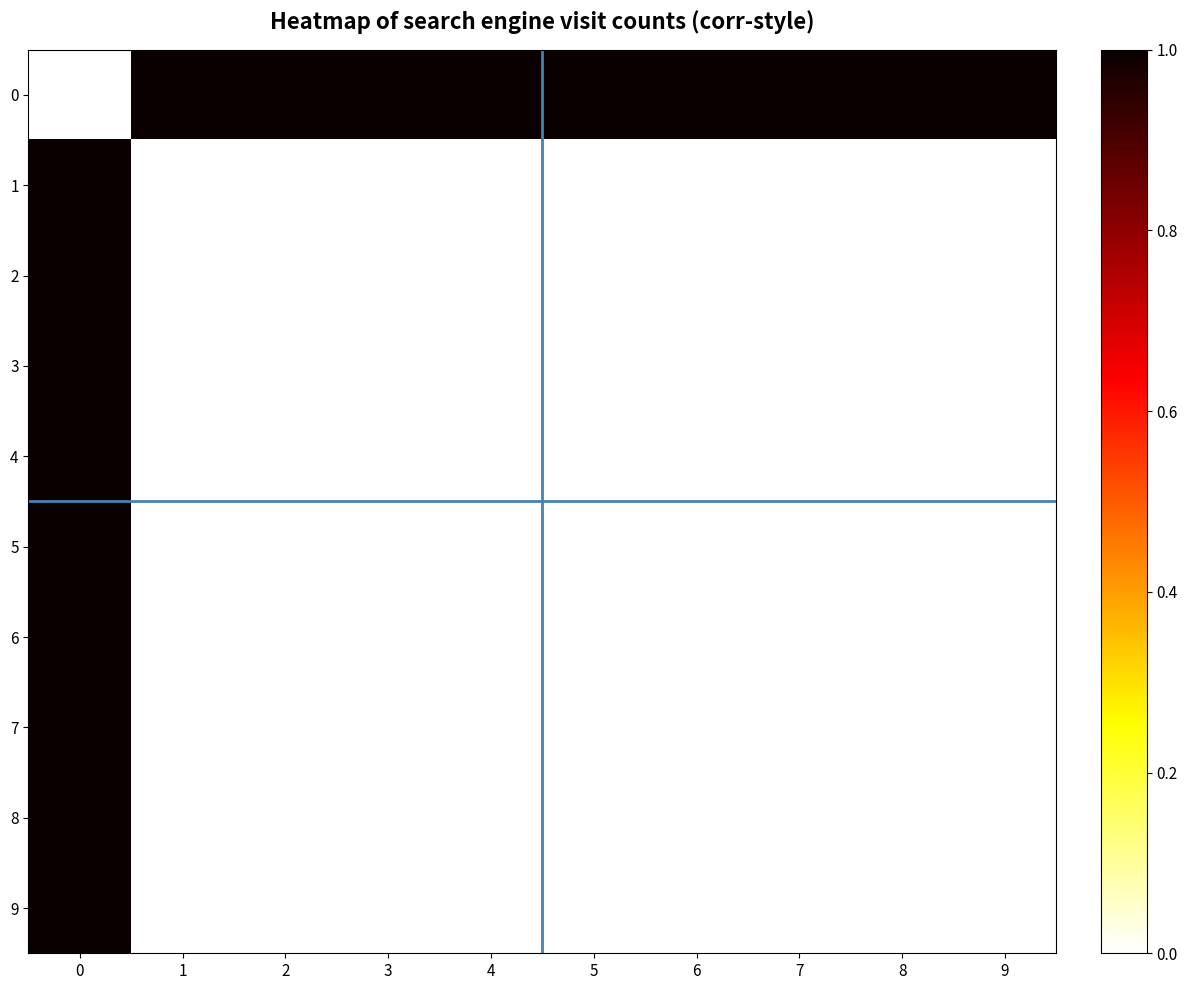

What is the difference between the highest and lowest values at 4?

1